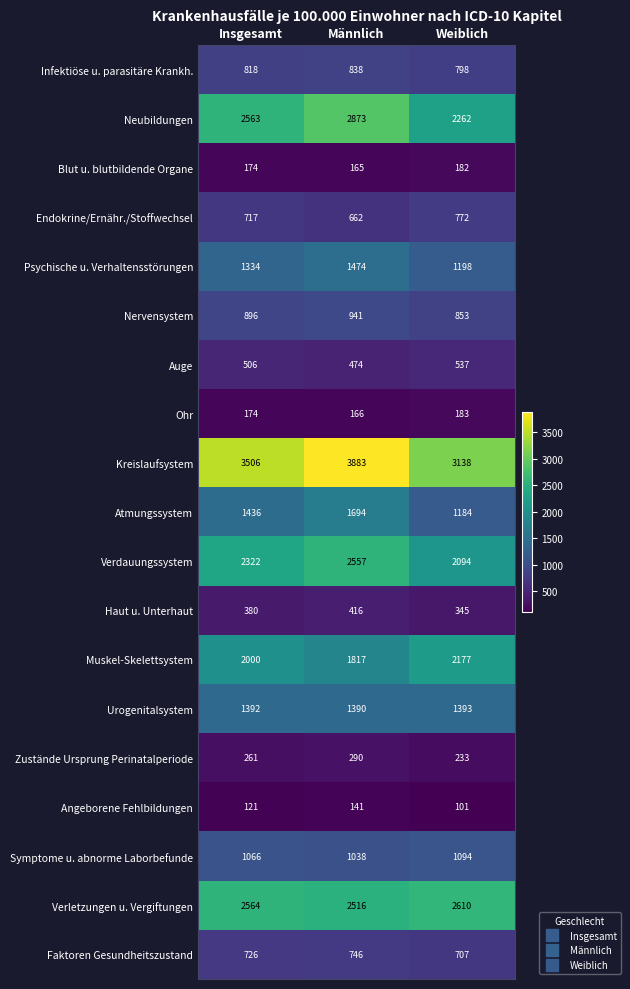

Read the Verdauungssystem value at Weiblich, to the nearest 50.

2100